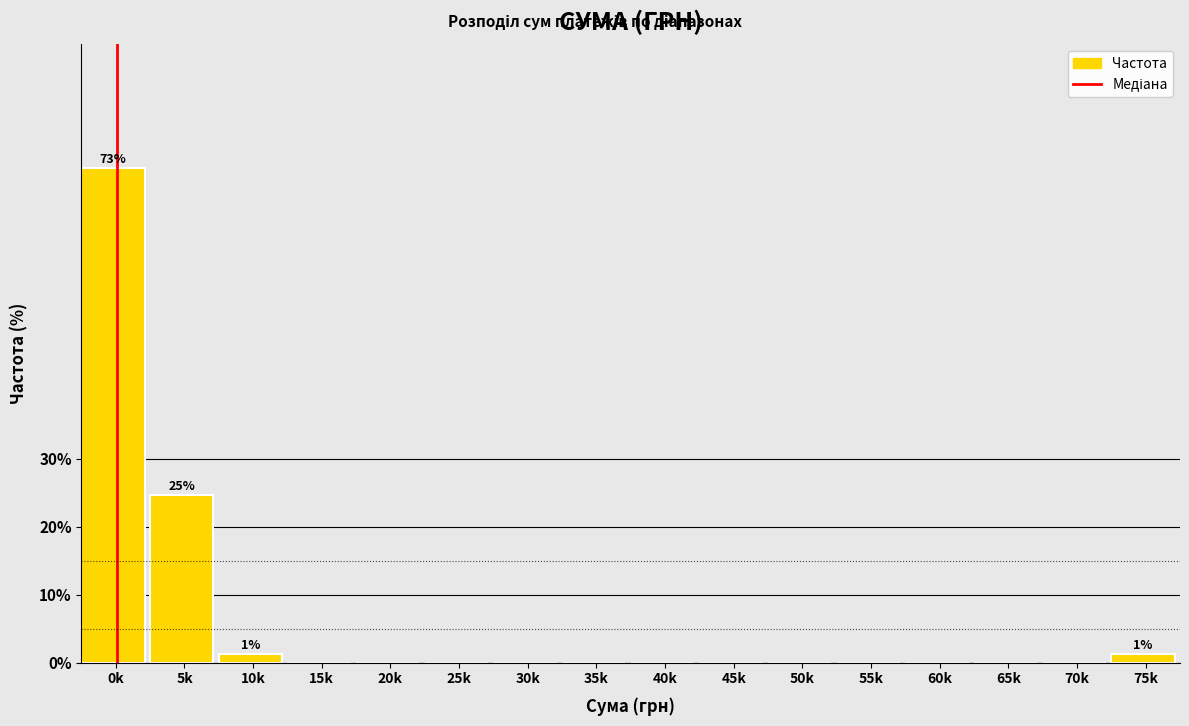

Reading left to right, what are all the values shown in this chart?

0k=72.7	5k=24.7	10k=1.3	15k=0.0	20k=0.0	25k=0.0	30k=0.0	35k=0.0	40k=0.0	45k=0.0	50k=0.0	55k=0.0	60k=0.0	65k=0.0	70k=0.0	75k=1.3